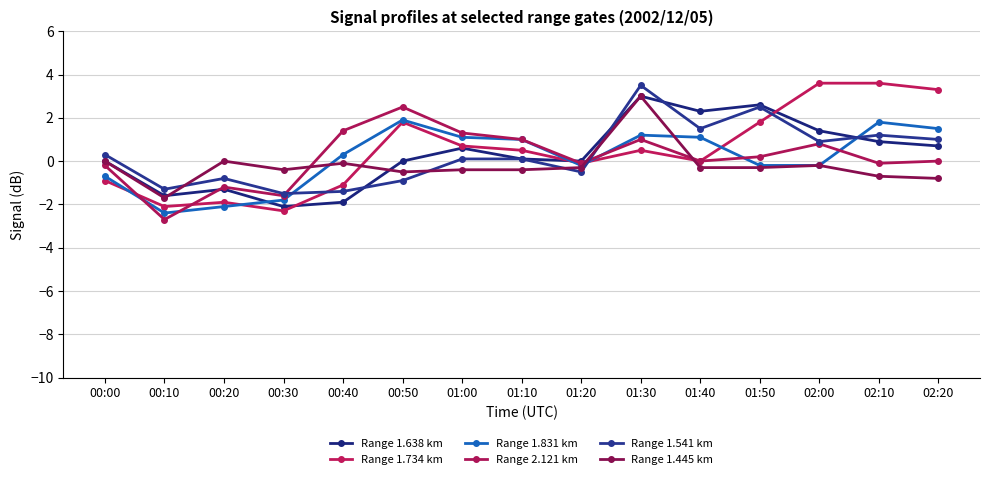

Where does the Range 1.831 km series first go above 0?

00:40